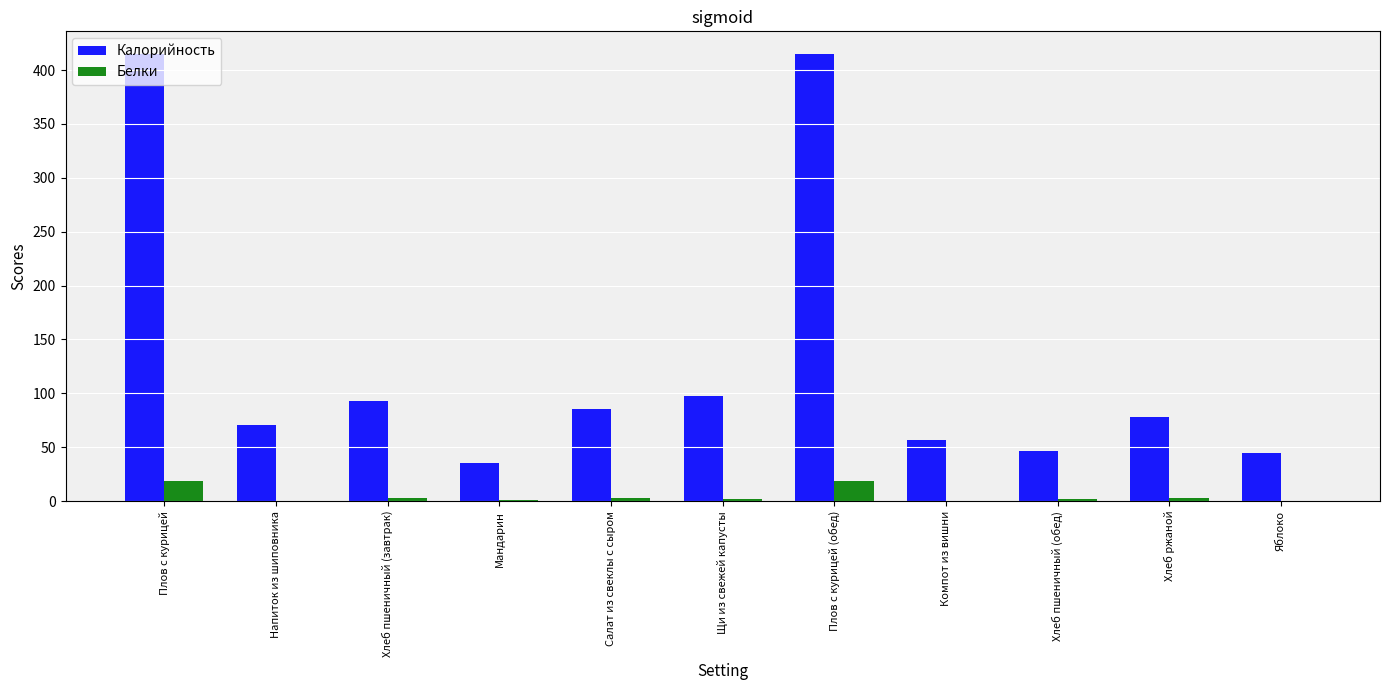

What is the total value across all series at Щи из свежей капусты?

99.8